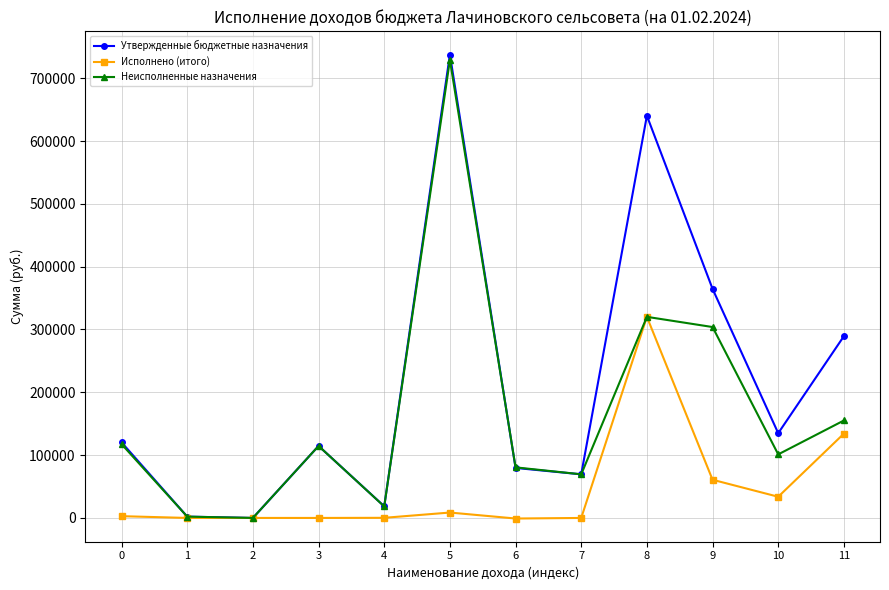

What is the total value across all series at 8?

1280408.0